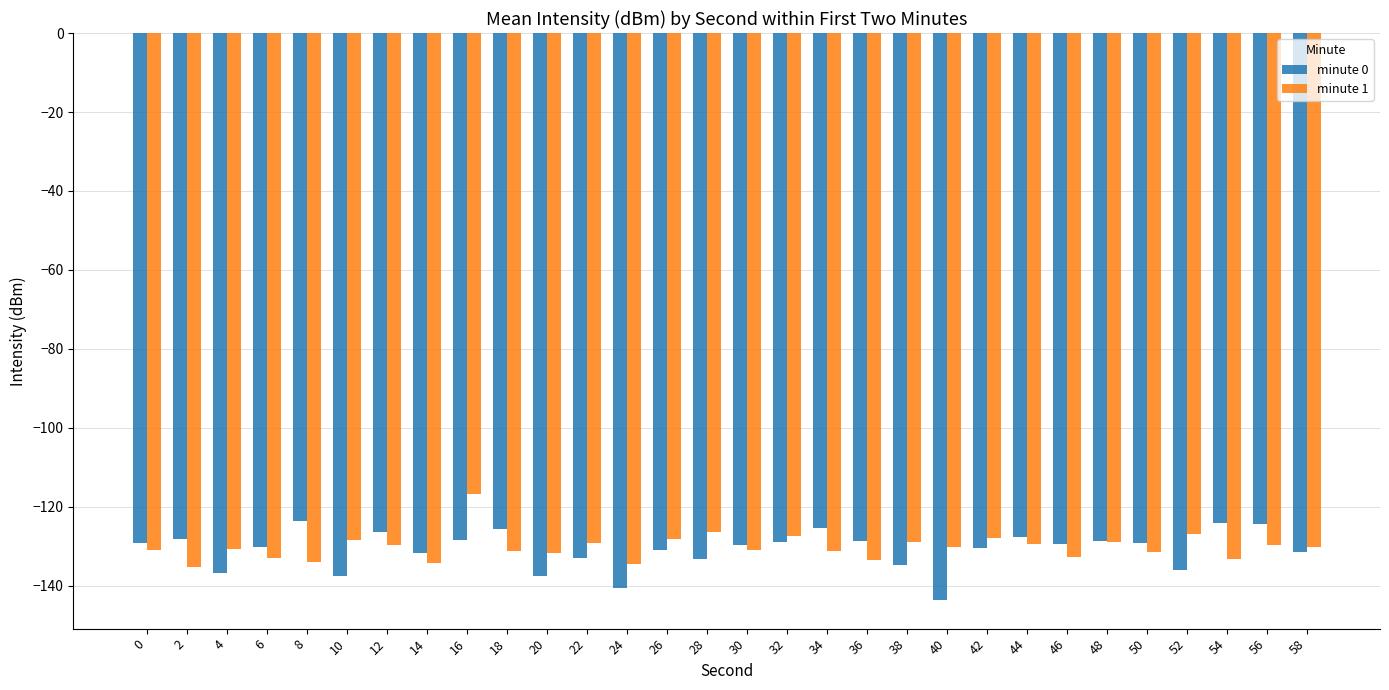

How many data points does each series have?

30